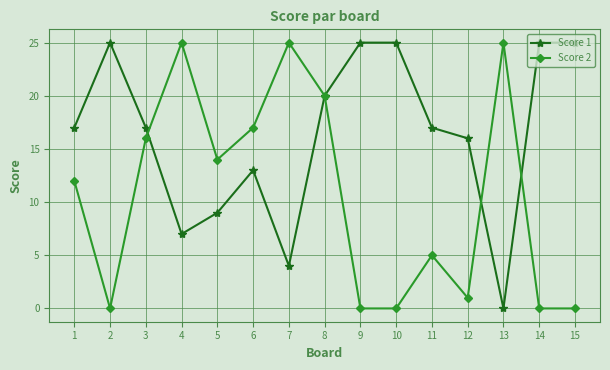

In Score 2, how many points are higher than both neighbors (excluding endpoints)?

4